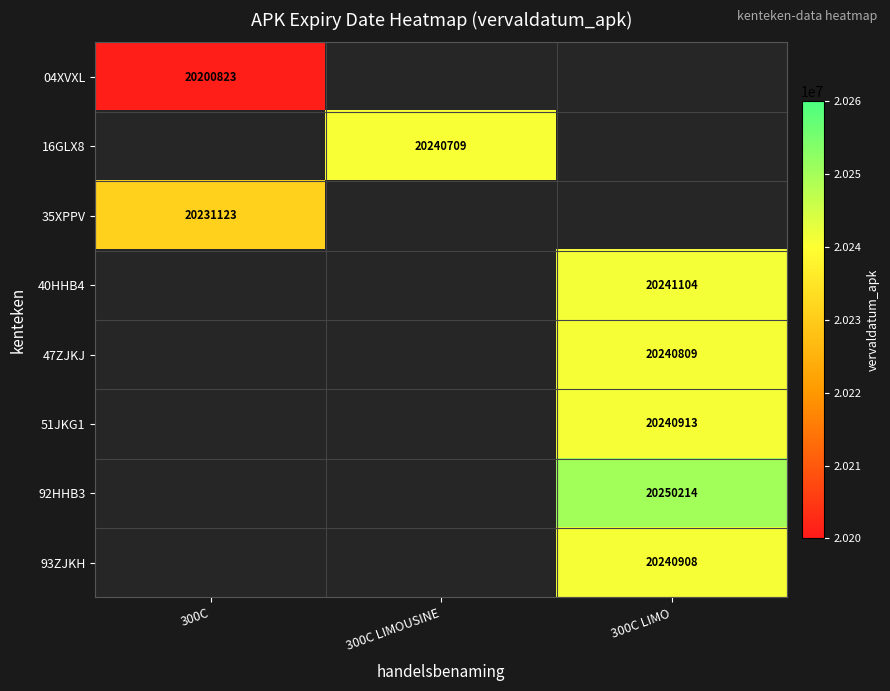

At which category is the sum across all series the highest?

300C LIMO